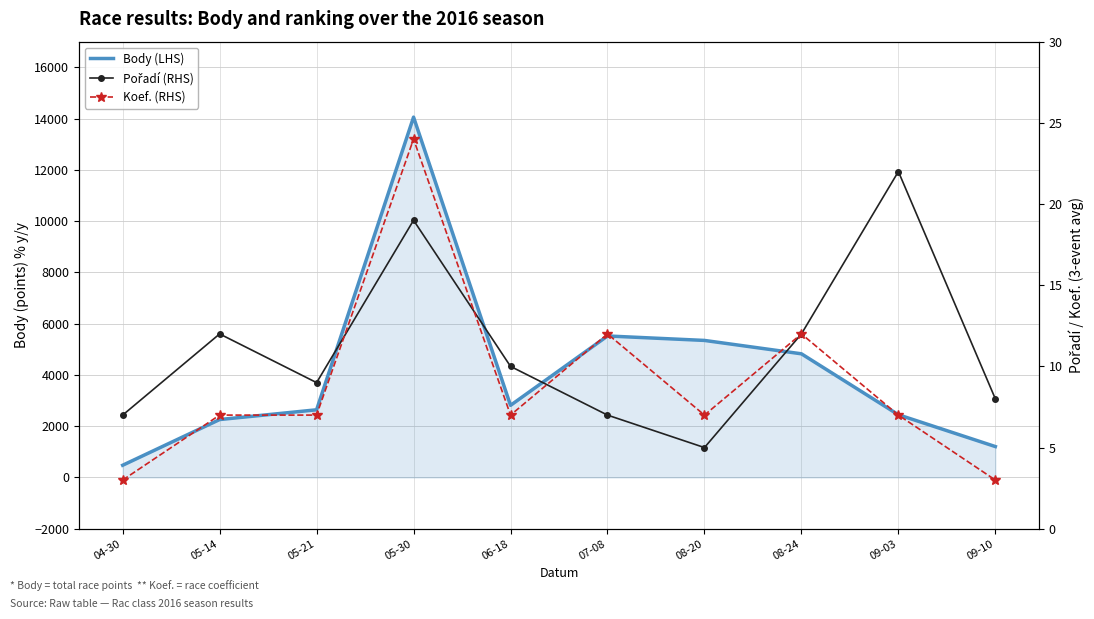

In Koef. (RHS), how many points are higher than both neighbors (excluding endpoints)?

3